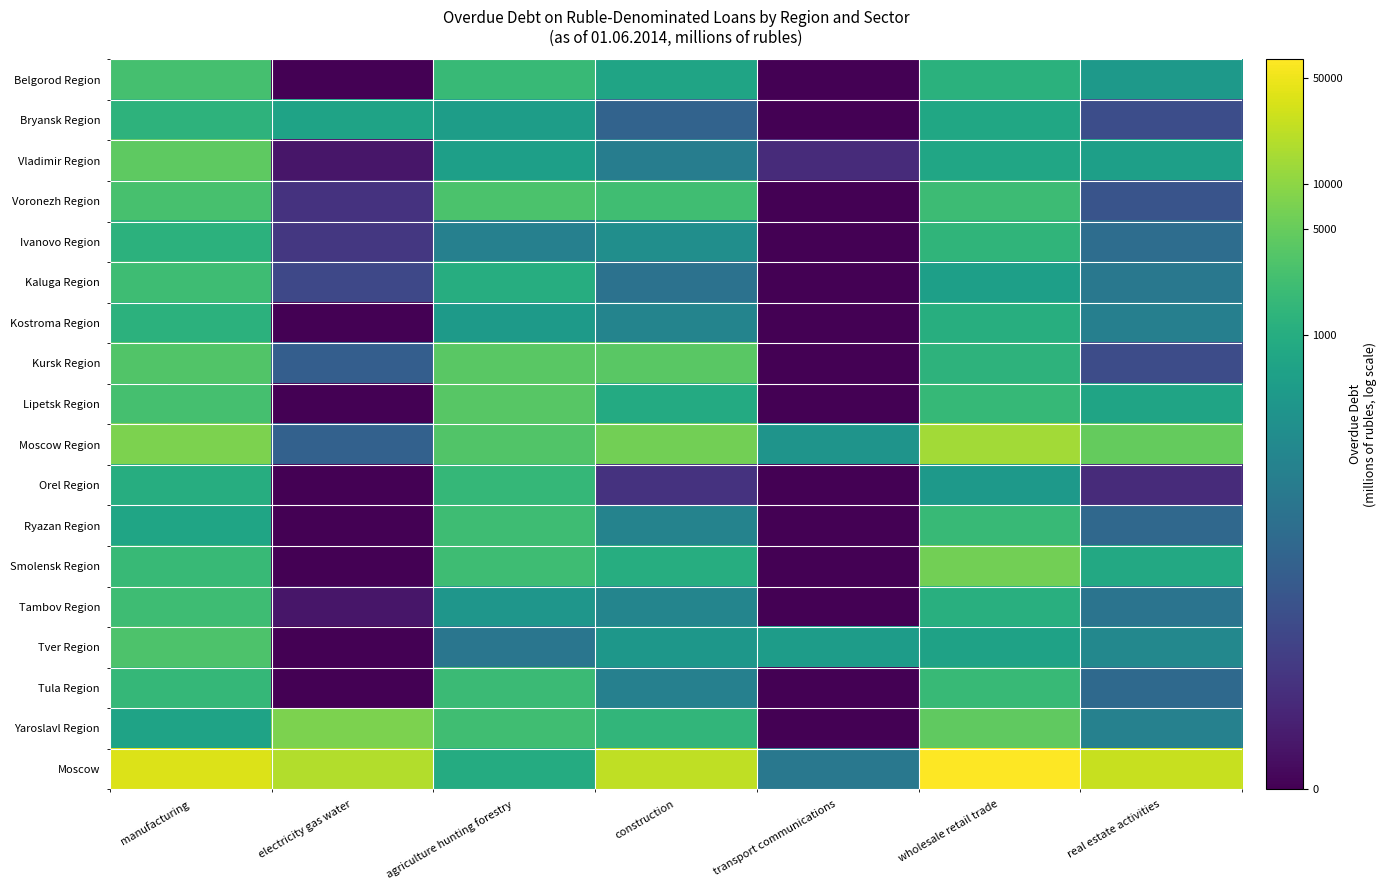

What is the spread (max minus min) of values at construction?

8.4